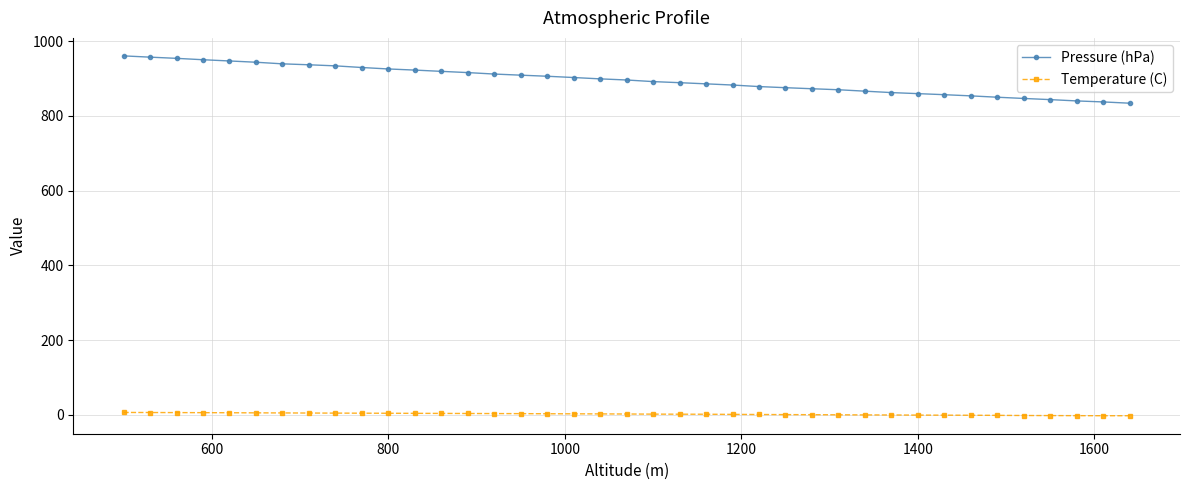

At how many categories does at least one series exceed 553?

39